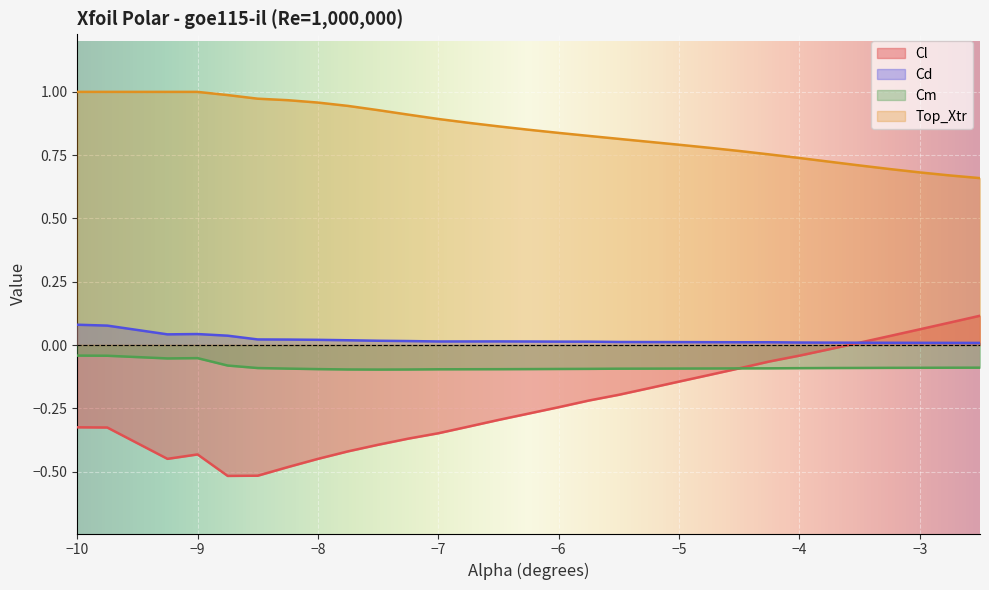

Which category has the highest value in the Cm series?

-10.0